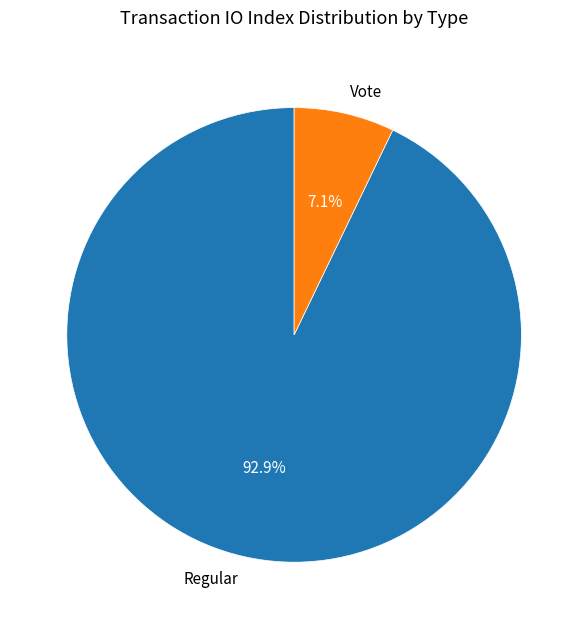

What percentage is the Regular slice, to the nearest percent?

93%